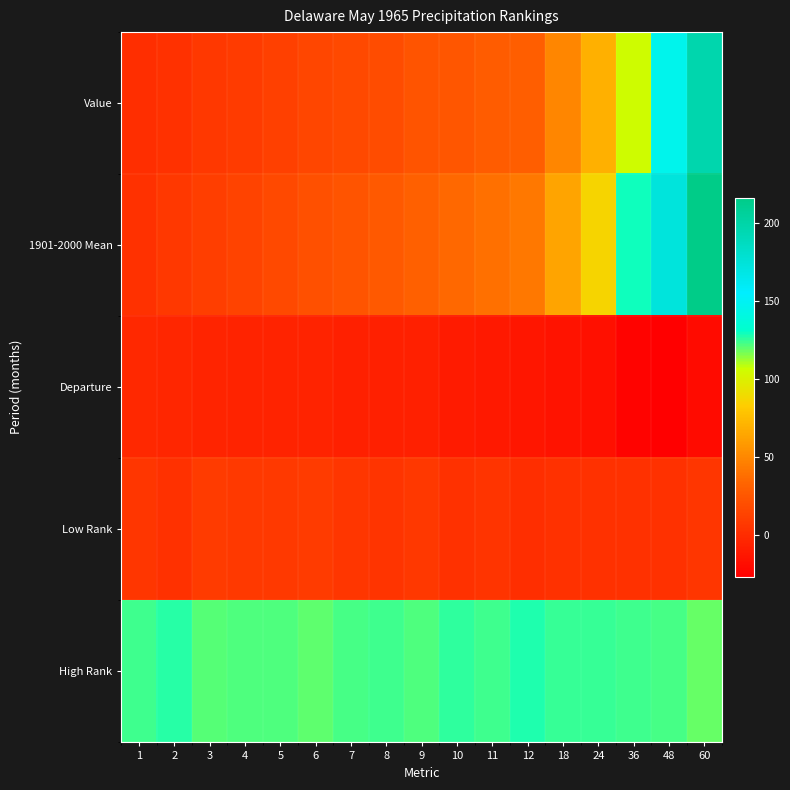

Reading right to left, extract all data points from this chart.

Value: 60=196.3	48=146.5	36=105.4	24=69.9	18=49.9	12=30.3	11=28.9	10=25.5	9=24.1	8=19.6	7=17.2	6=15.4	5=12.0	4=8.9	3=7.1	2=3.5	1=1.2
1901-2000 Mean: 60=216.2	48=173.1	36=129.8	24=86.5	18=64.3	12=43.3	11=39.7	10=35.4	9=30.8	8=27.2	7=24.1	6=21.0	5=17.6	4=14.1	3=11.0	2=7.0	1=3.6
Departure: 60=-19.9	48=-26.6	36=-24.5	24=-16.6	18=-14.4	12=-13.0	11=-10.8	10=-9.9	9=-6.8	8=-7.6	7=-6.8	6=-5.6	5=-5.5	4=-5.1	3=-3.9	2=-3.6	1=-2.4
Low Rank: 60=6.0	48=3.0	36=3.0	24=3.0	18=3.0	12=1.0	11=5.0	10=3.0	9=7.0	8=5.0	7=6.0	6=9.0	5=8.0	4=8.0	3=9.0	2=3.0	1=6.0
High Rank: 60=119.0	48=123.0	36=124.0	24=125.0	18=125.0	12=128.0	11=124.0	10=126.0	9=122.0	8=124.0	7=123.0	6=120.0	5=122.0	4=122.0	3=121.0	2=127.0	1=124.0